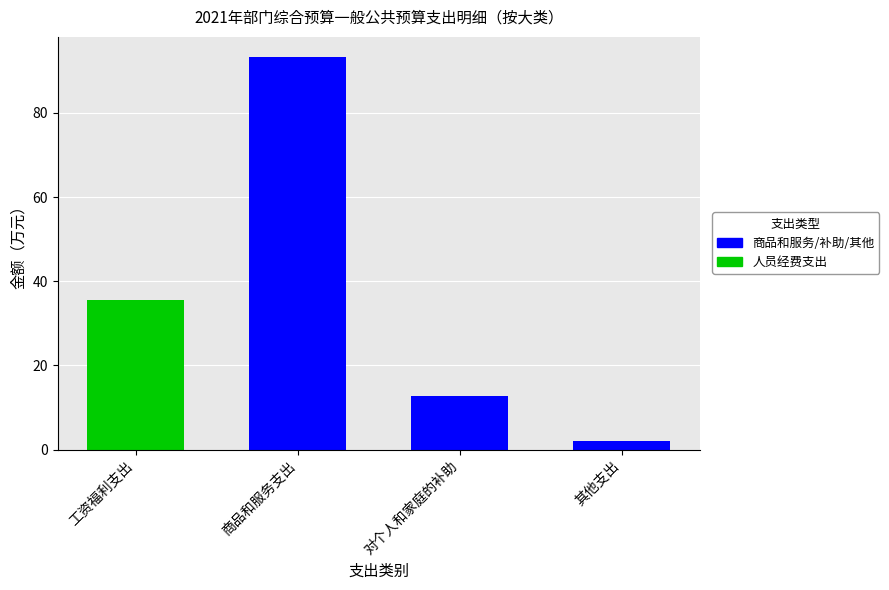

Reading right to left, what are all the values shown in this chart?

人员经费支出: 其他支出=0.0	对个人和家庭的补助=0.0	商品和服务支出=0.0	工资福利支出=35.6
商品和服务/补助/其他: 其他支出=2.0	对个人和家庭的补助=12.8	商品和服务支出=93.4	工资福利支出=0.0